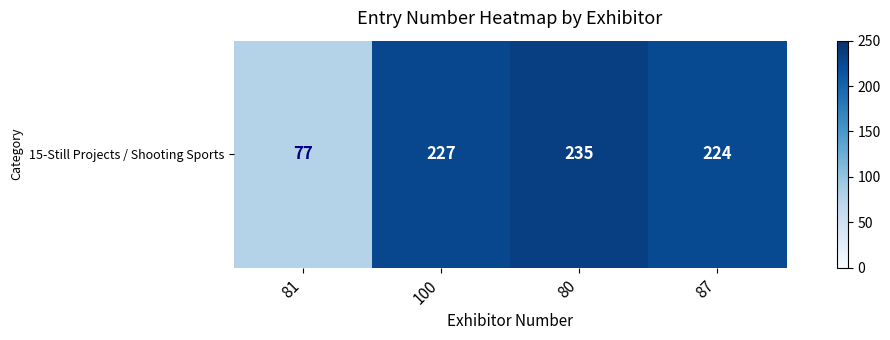

What is the smallest value displayed?

77